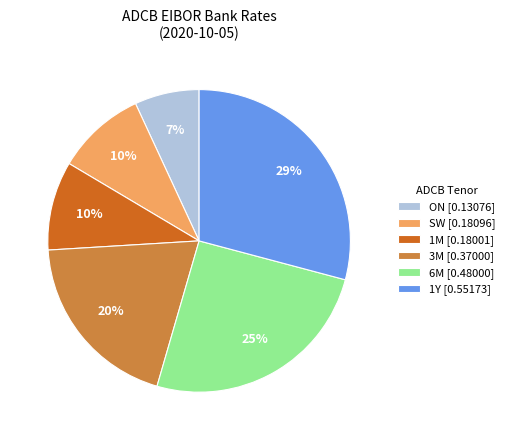

Combined, do 6M [0.48000] and 1M [0.18001] account for over 50%?

No